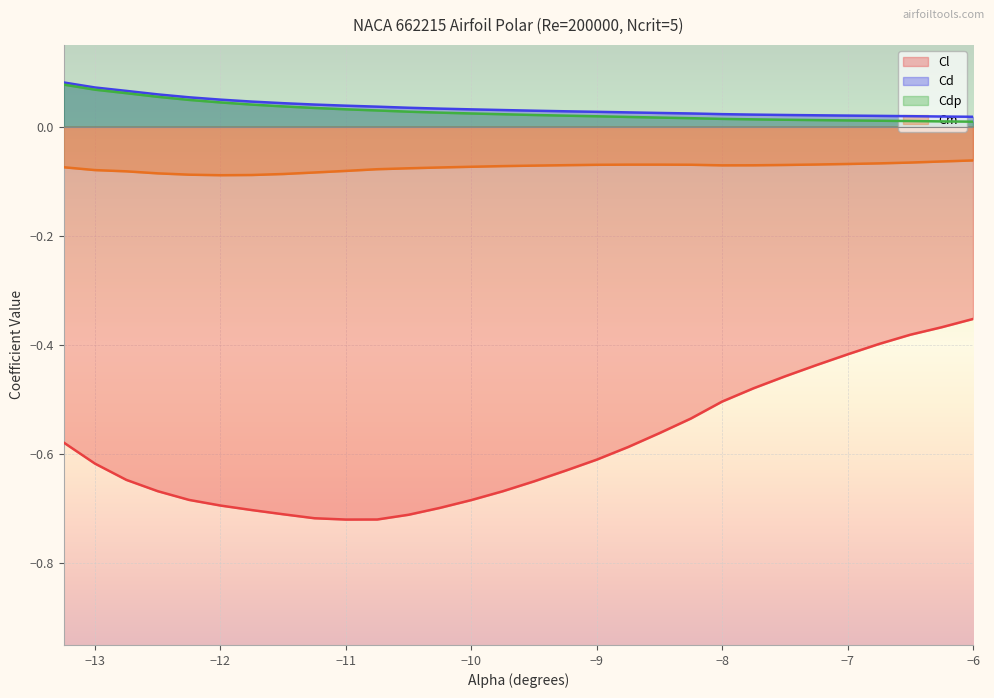

True or false: Cdp and Cd cross at least once.

False